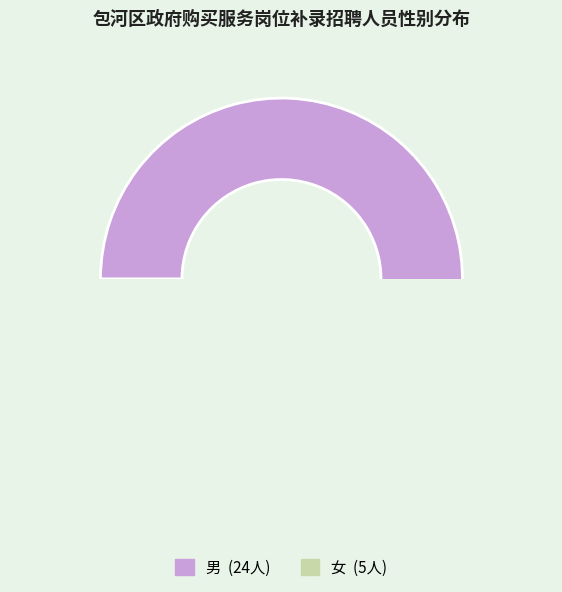

Which slice is the largest?

男